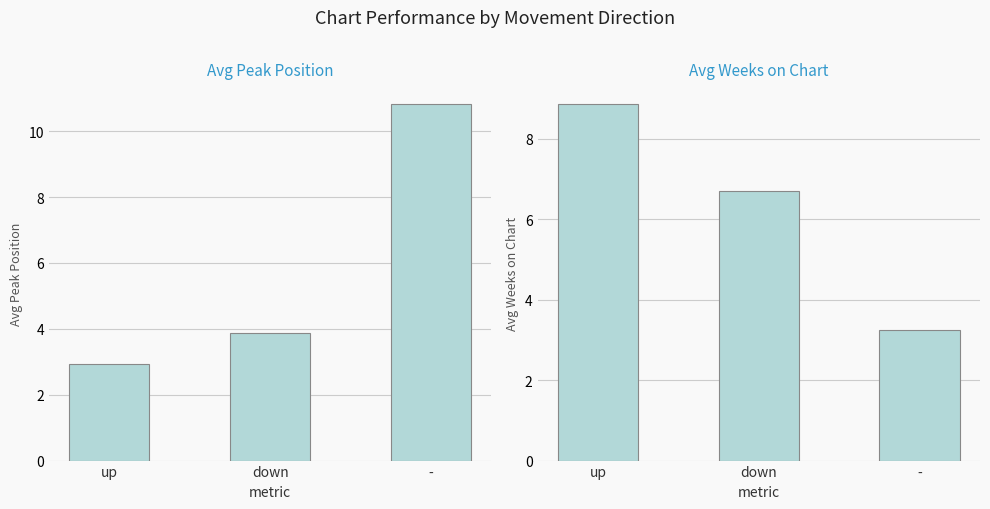

How many distinct data groups are displayed?

2